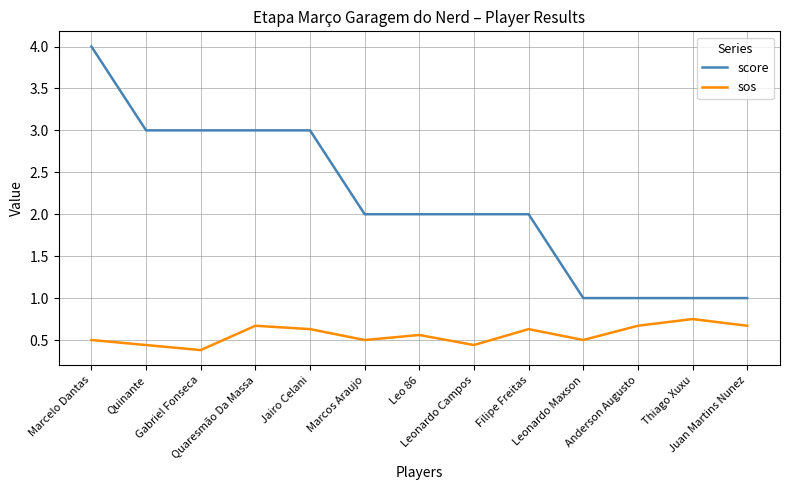

The value of sos at Leonardo Maxson is 0.5. True or false?

True